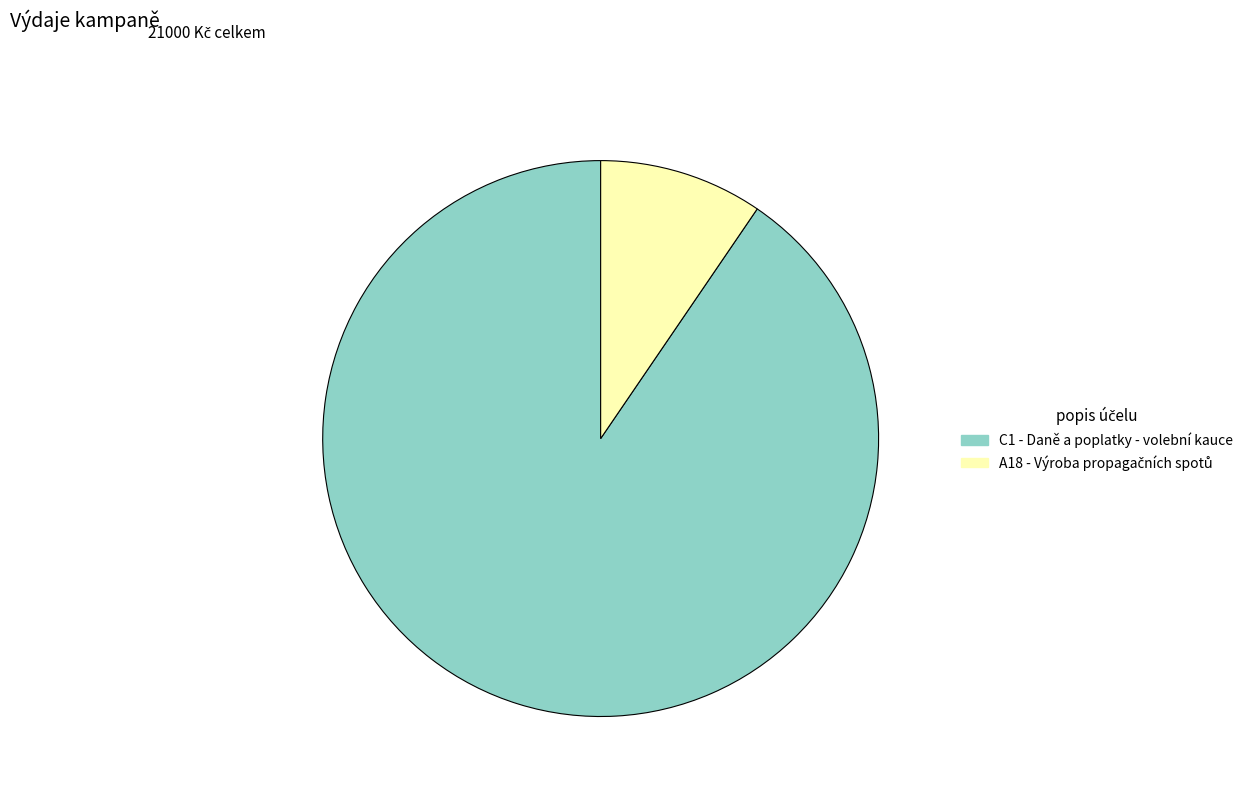

The C1 - Daně a poplatky - volební kauce slice represents 99% of the pie. True or false?

False